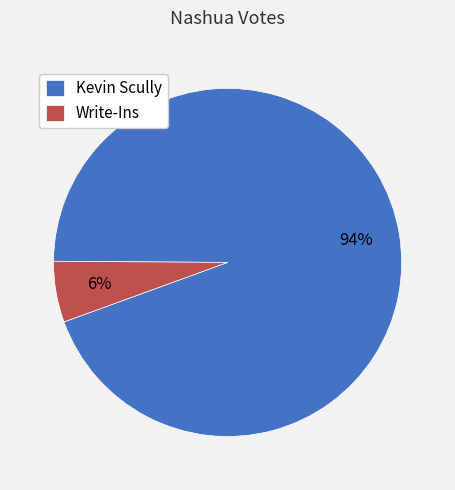

Do Write-Ins and Kevin Scully together represent more than half of the pie?

Yes